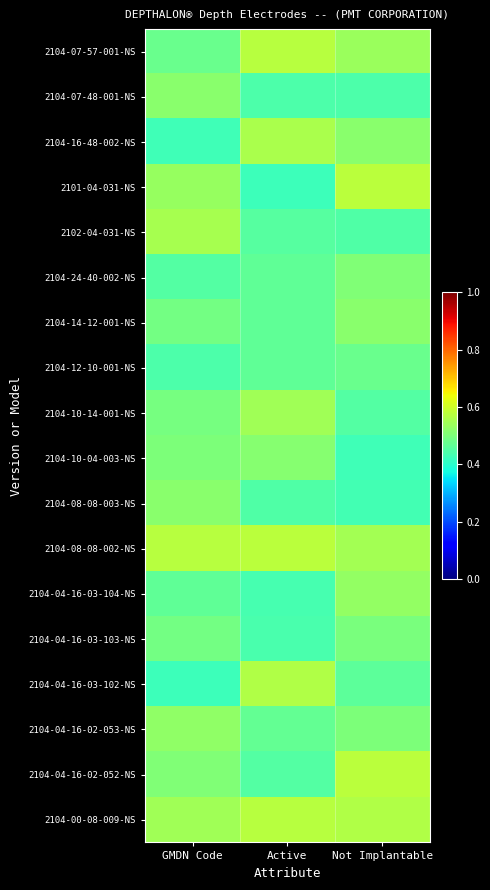

Reading left to right, extract all data points from this chart.

2104-07-57-001-NS: GMDN Code=0.5	Active=0.6	Not Implantable=0.5
2104-07-48-001-NS: GMDN Code=0.5	Active=0.4	Not Implantable=0.4
2104-16-48-002-NS: GMDN Code=0.4	Active=0.6	Not Implantable=0.5
2101-04-031-NS: GMDN Code=0.5	Active=0.4	Not Implantable=0.6
2102-04-031-NS: GMDN Code=0.6	Active=0.5	Not Implantable=0.4
2104-24-40-002-NS: GMDN Code=0.4	Active=0.5	Not Implantable=0.5
2104-14-12-001-NS: GMDN Code=0.5	Active=0.5	Not Implantable=0.5
2104-12-10-001-NS: GMDN Code=0.4	Active=0.5	Not Implantable=0.5
2104-10-14-001-NS: GMDN Code=0.5	Active=0.5	Not Implantable=0.5
2104-10-04-003-NS: GMDN Code=0.5	Active=0.5	Not Implantable=0.4
2104-08-08-003-NS: GMDN Code=0.5	Active=0.4	Not Implantable=0.4
2104-08-08-002-NS: GMDN Code=0.6	Active=0.6	Not Implantable=0.5
2104-04-16-03-104-NS: GMDN Code=0.5	Active=0.4	Not Implantable=0.5
2104-04-16-03-103-NS: GMDN Code=0.5	Active=0.4	Not Implantable=0.5
2104-04-16-03-102-NS: GMDN Code=0.4	Active=0.6	Not Implantable=0.5
2104-04-16-02-053-NS: GMDN Code=0.5	Active=0.5	Not Implantable=0.5
2104-04-16-02-052-NS: GMDN Code=0.5	Active=0.4	Not Implantable=0.6
2104-00-08-009-NS: GMDN Code=0.5	Active=0.6	Not Implantable=0.6